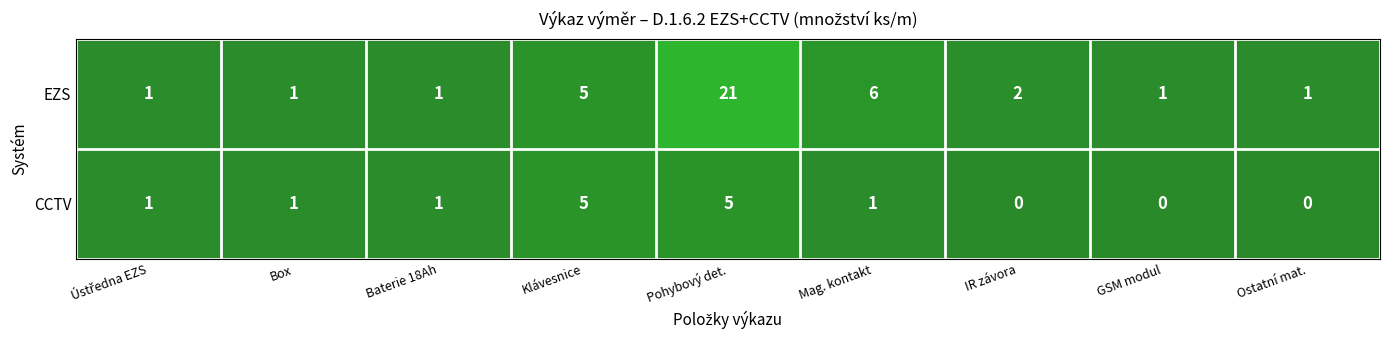

Reading right to left, extract all data points from this chart.

EZS: 1	1	2	6	21	5	1	1	1
CCTV: 0	0	0	1	5	5	1	1	1